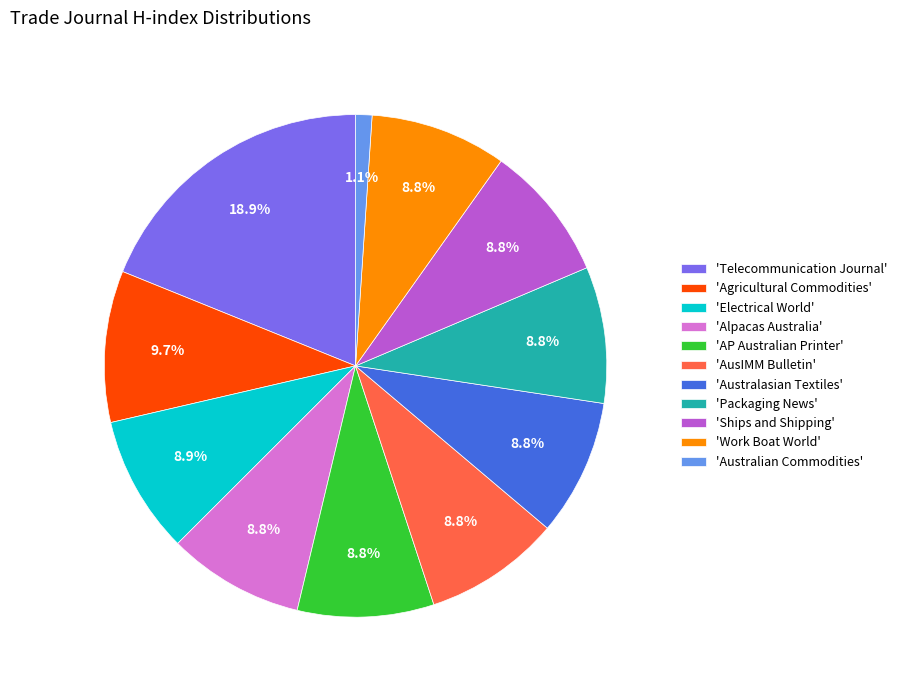

To the nearest percent, what is the difference between the largest and smallest slice percentages?

18%